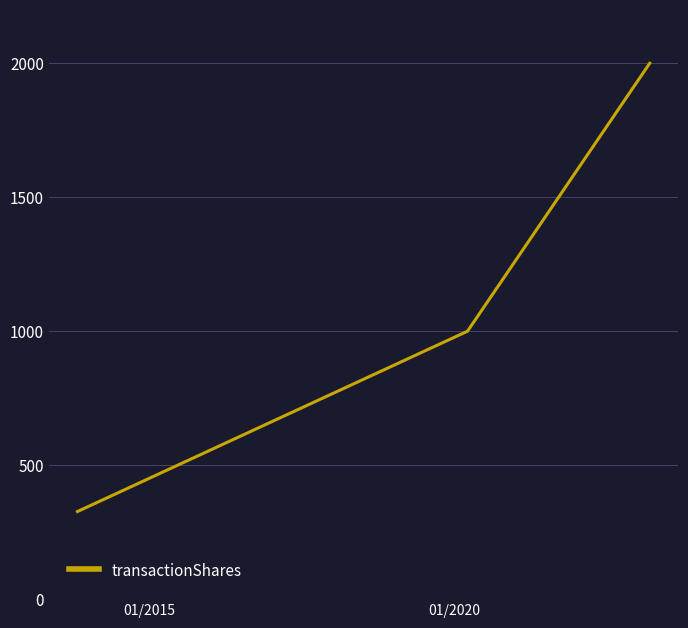

What is the average value?

1109